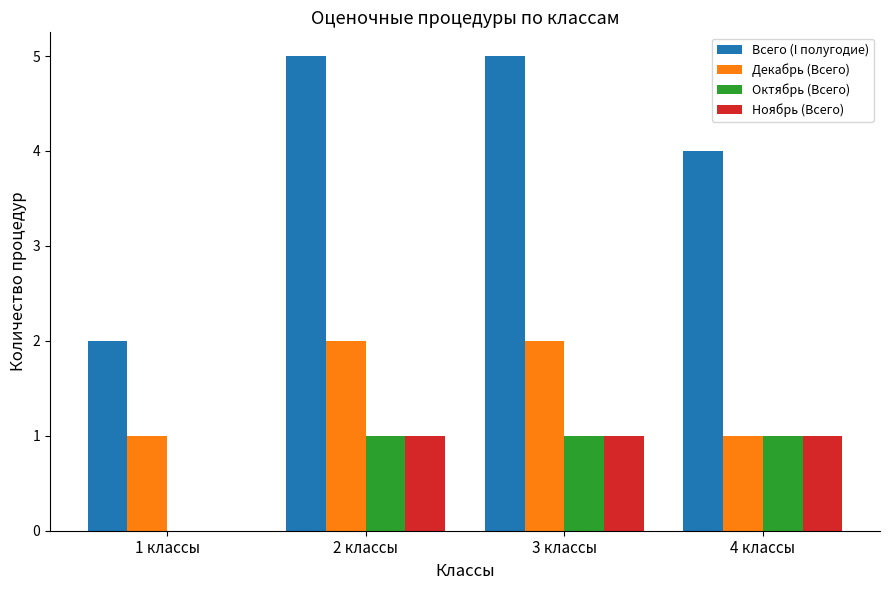

What is the difference between the Декабрь (Всего) values at 1 классы and 3 классы?

1